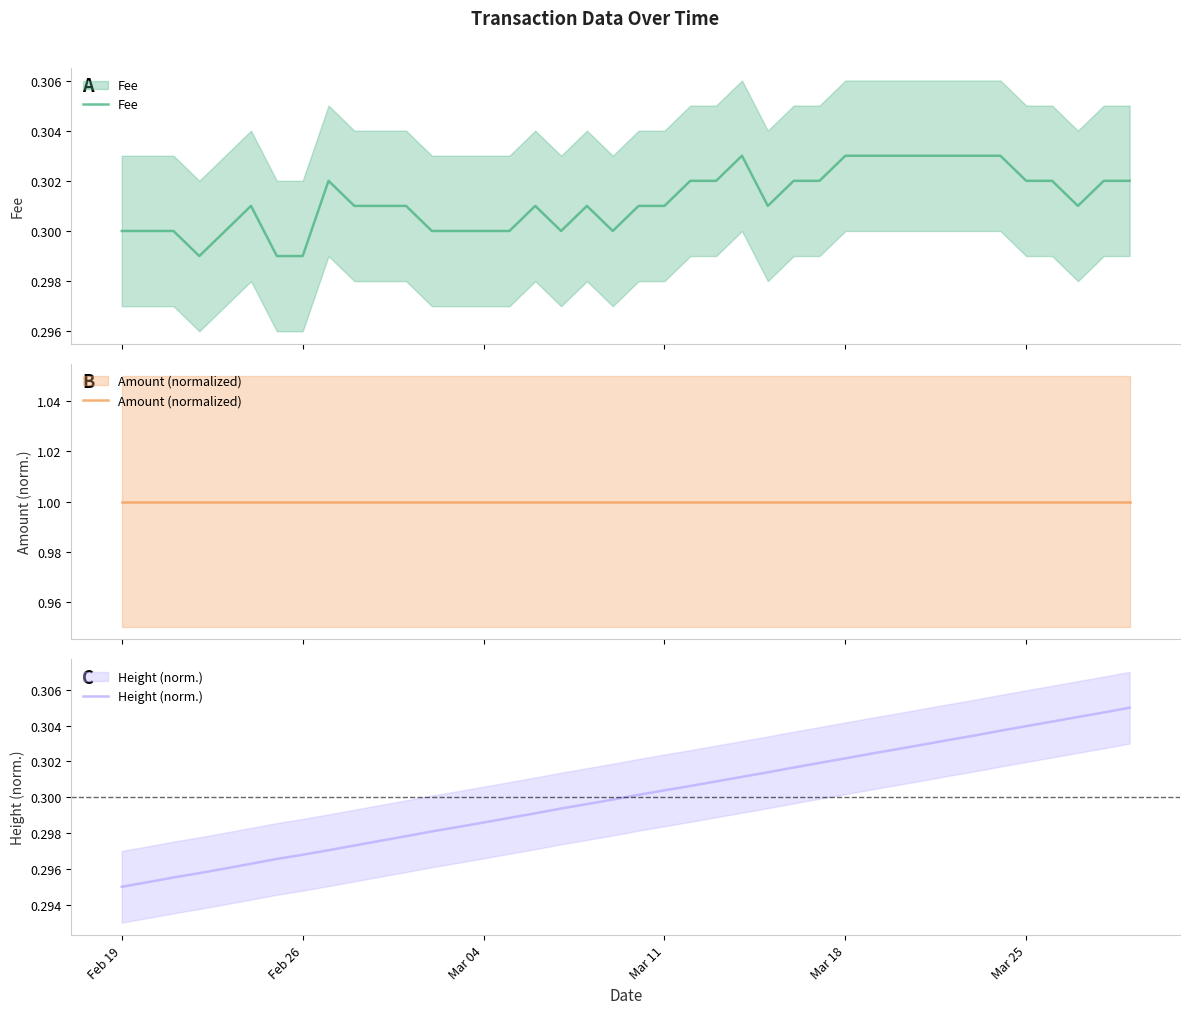

Count the Fee values in the range 0 to 1.

40